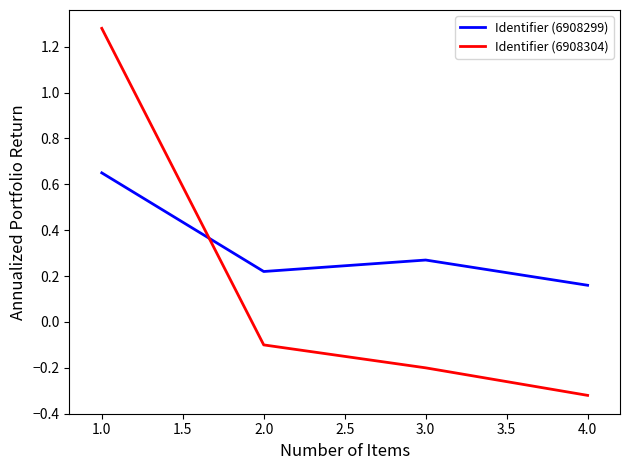

What is the difference between the Identifier (6908304) values at 1.0 and 2.0?

1.4